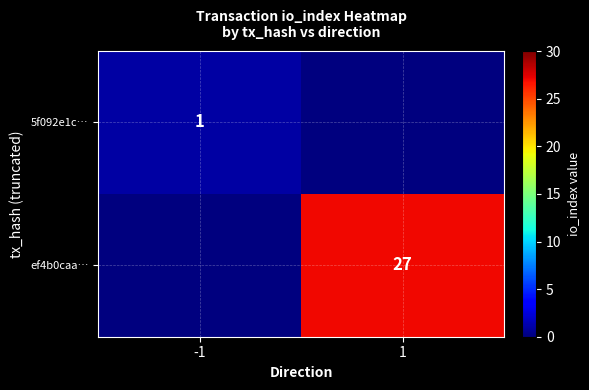

What is the spread (max minus min) of values at 1?

27